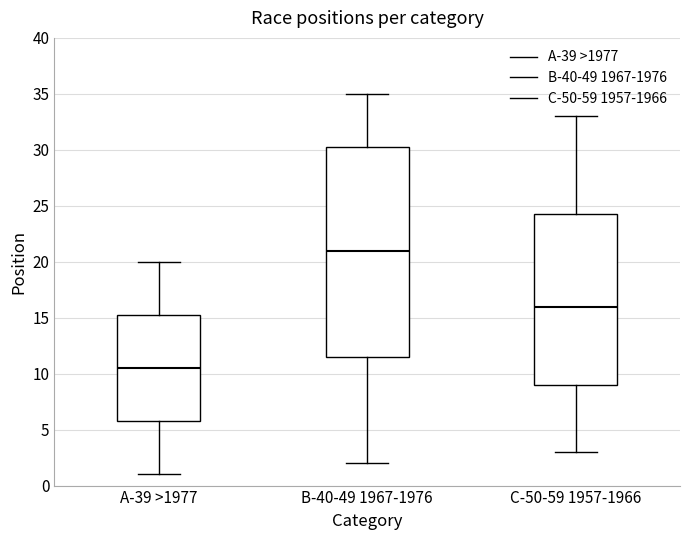

Which box is the tallest, from its lower edge to its upper edge?

B-40-49 1967-1976